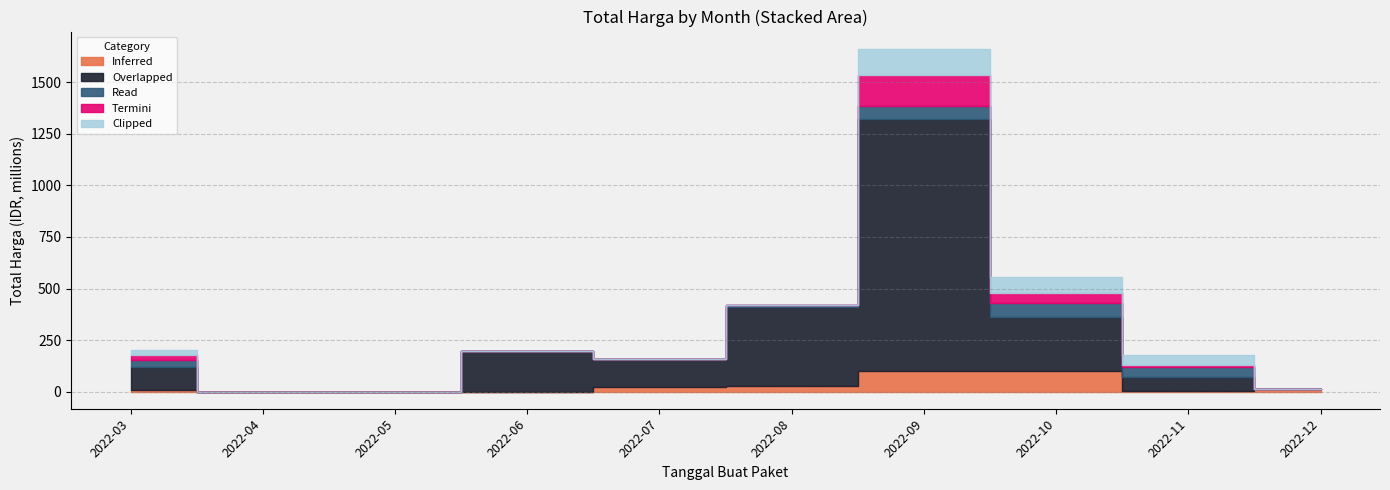

Count the number of categories in the chart.

10